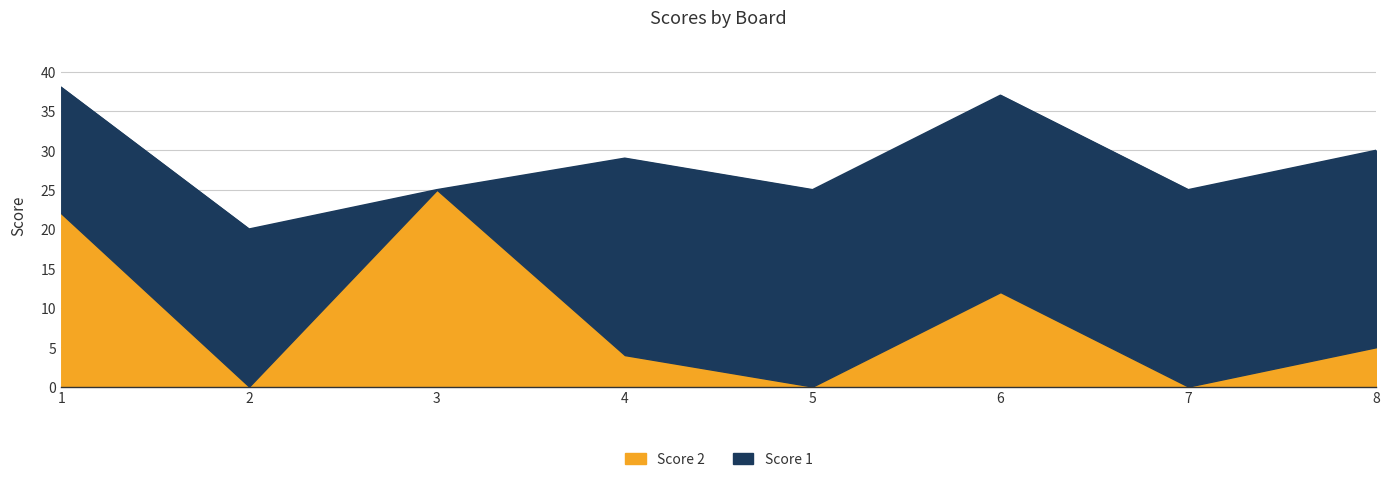

What is the change in value from 1 to 2?

-22